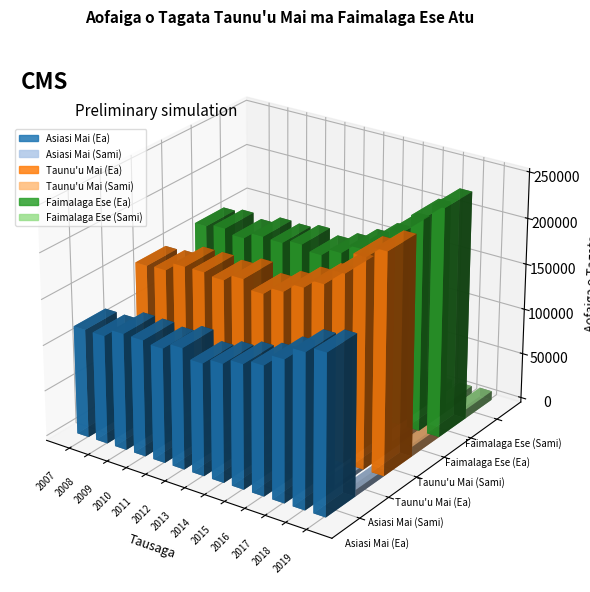

Is it true that Asiasi Mai (Sami) equals 1555 at 2015?

False